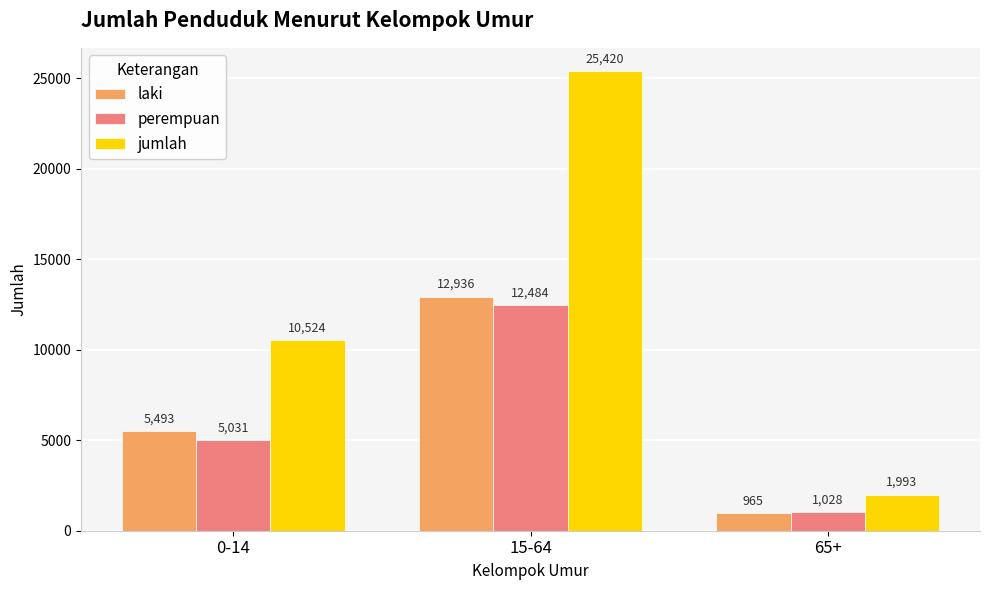

What is the difference between the perempuan values at 15-64 and 65+?

11456